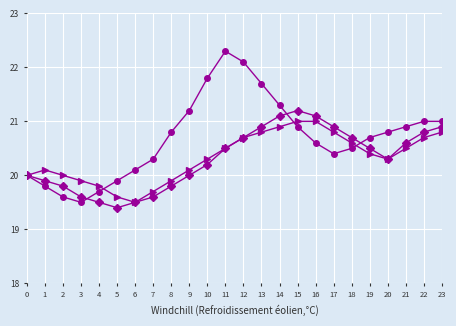

What is the total value across all series at 9?

61.3